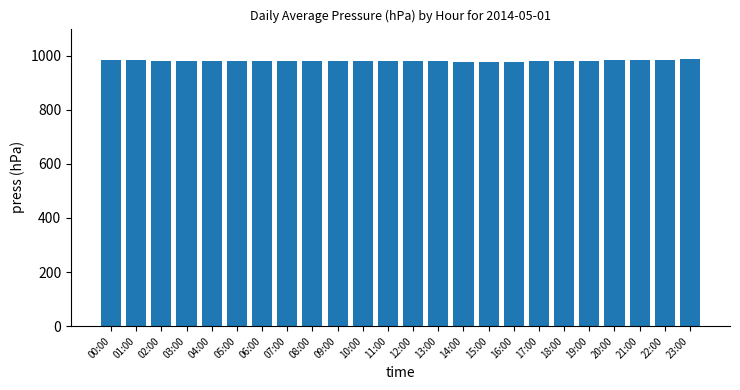

What is the ratio of the value at 22:00 to the value at 18:00?

1.0